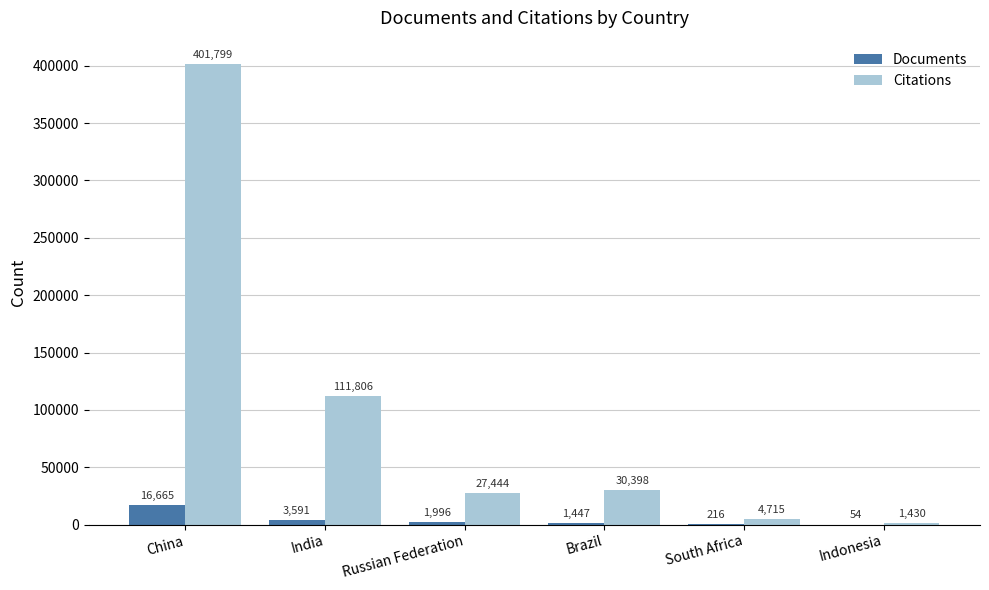

How many groups of bars are there?

6